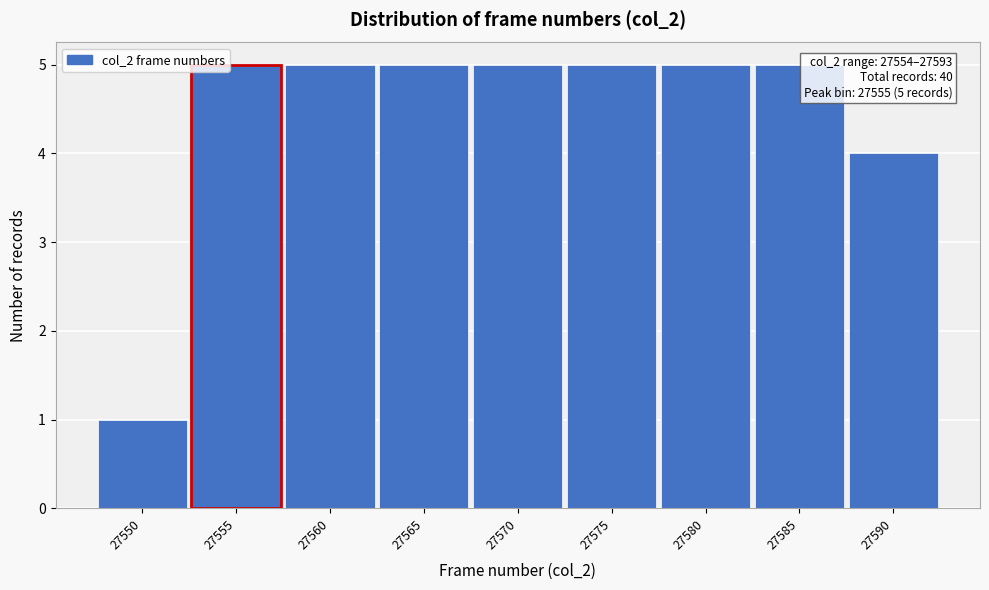

Reading left to right, extract all data points from this chart.

27550=1	27555=5	27560=5	27565=5	27570=5	27575=5	27580=5	27585=5	27590=4